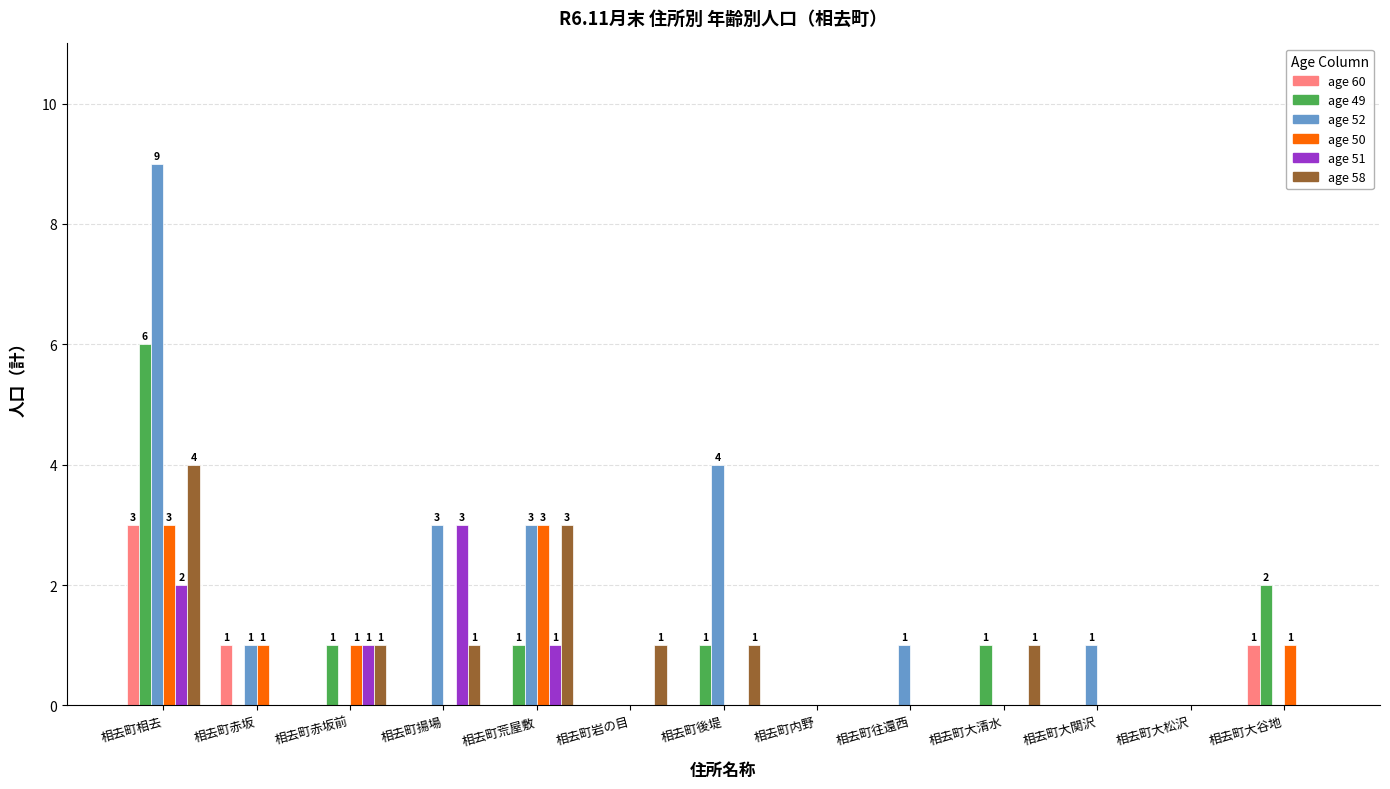

What is the difference between the age 50 values at 相去町赤坂 and 相去町岩の目?

1